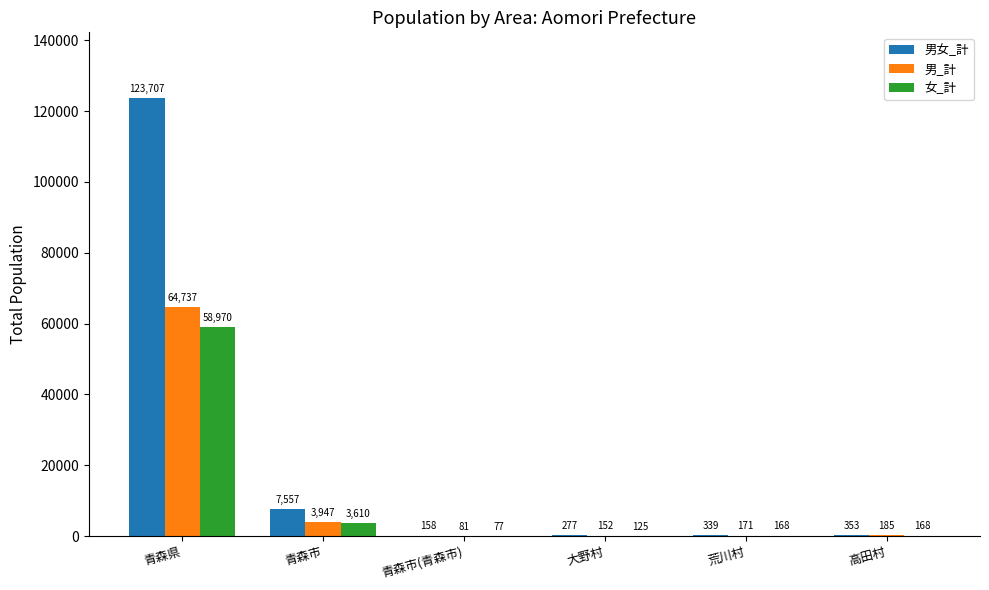

Read the 男_計 value at 青森市.

3947